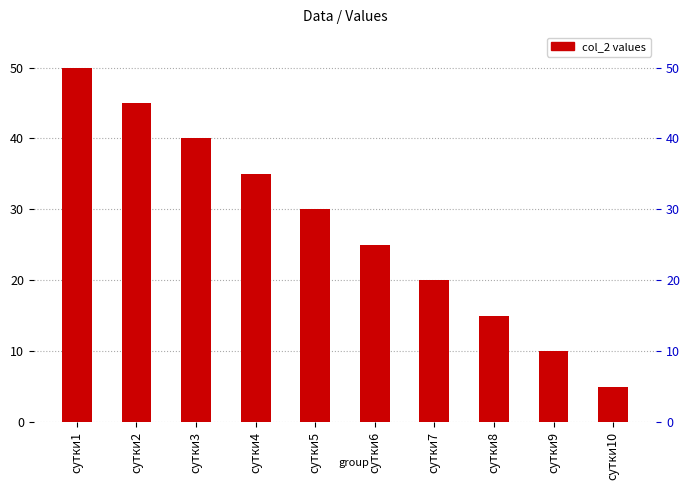

Reading left to right, list all the values displayed in this chart.

сутки1=50	сутки2=45	сутки3=40	сутки4=35	сутки5=30	сутки6=25	сутки7=20	сутки8=15	сутки9=10	сутки10=5